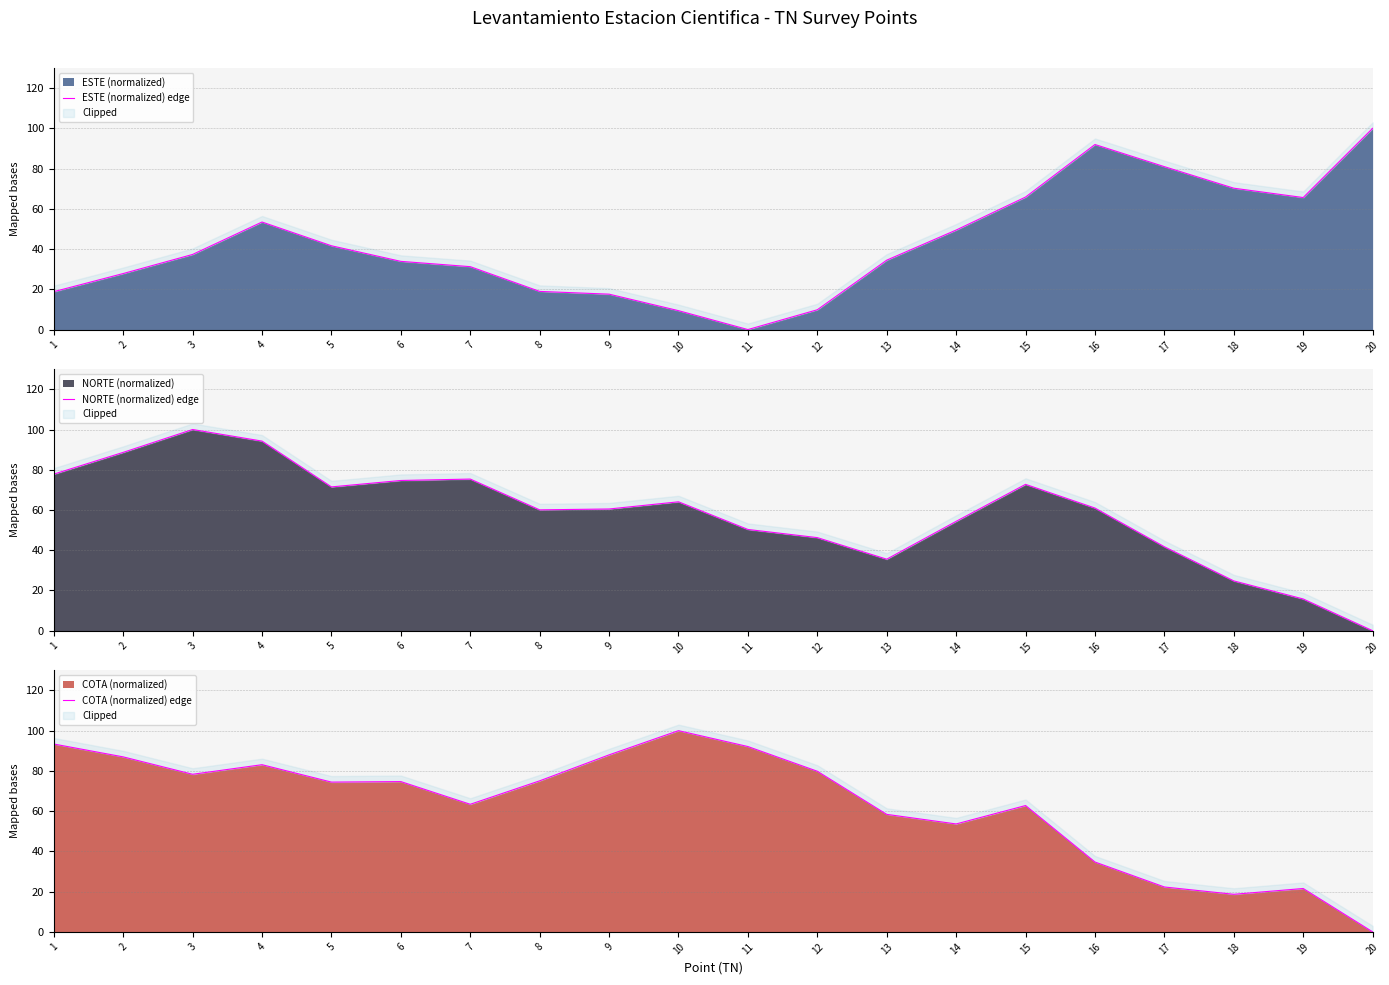

How many values in NORTE (normalized) edge are above zero?

19